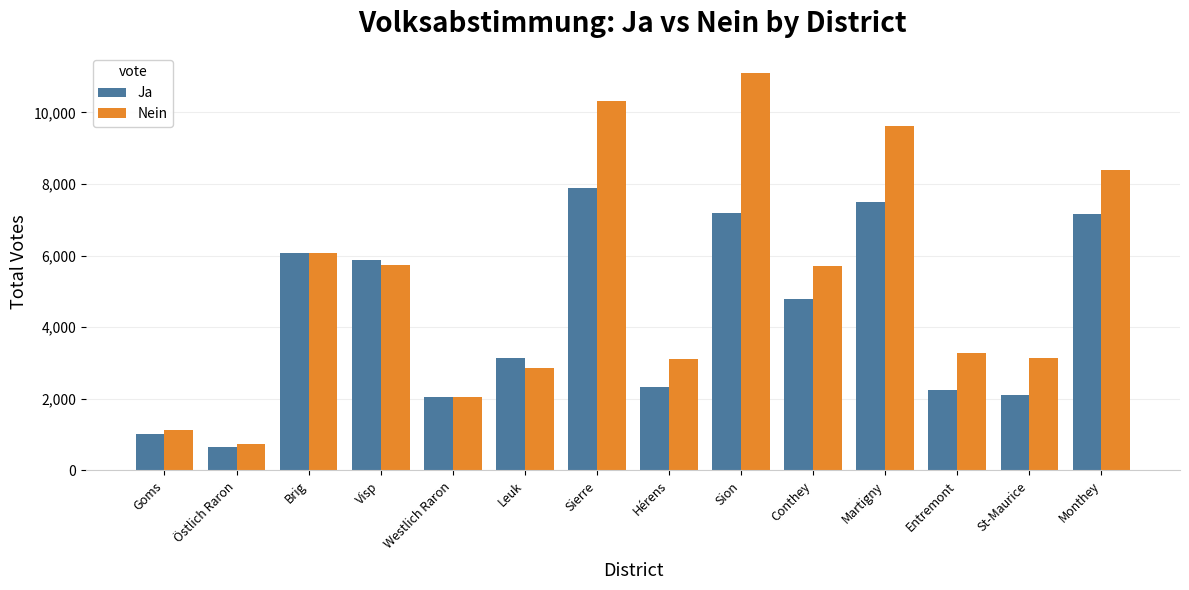

Rank the series by their average value, from highest to lowest.

Nein, Ja